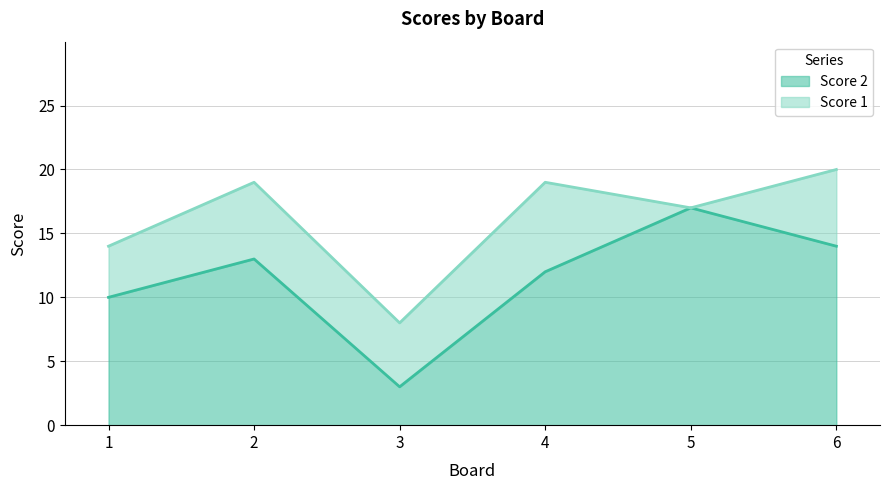

Approximately how many times larger is the value at 1 compared to 6?

0.7